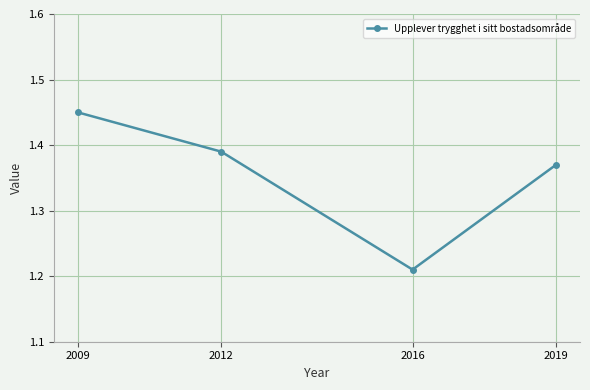

How many values are between 1 and 2?

4